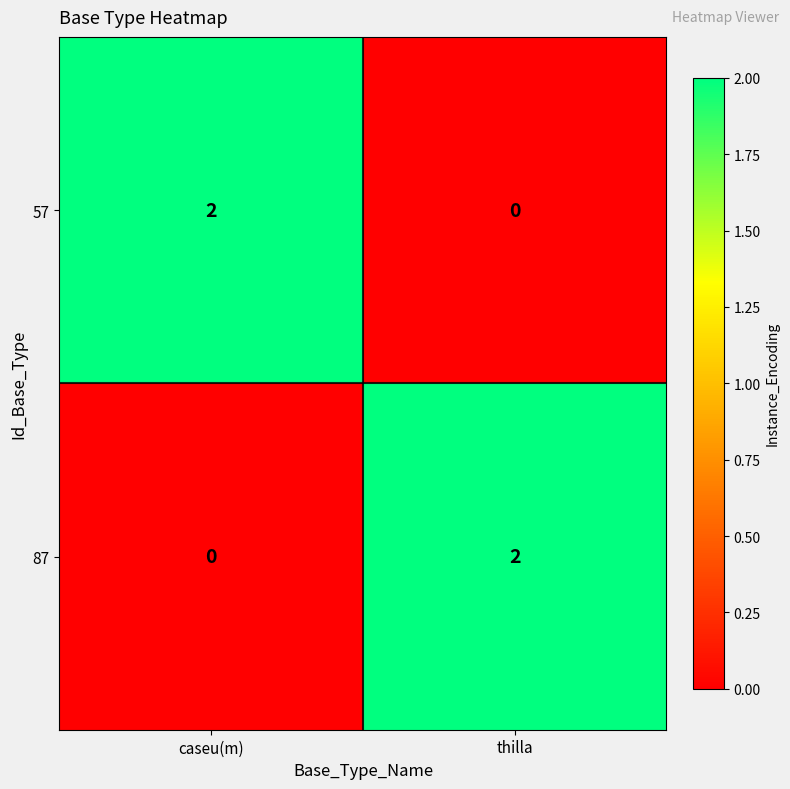

Reading right to left, transcribe all the data shown in this chart.

57: 0	2
87: 2	0